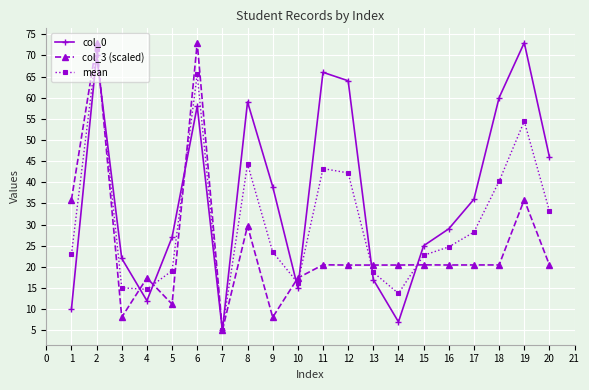

At how many categories does at least one series exceed 62?

5